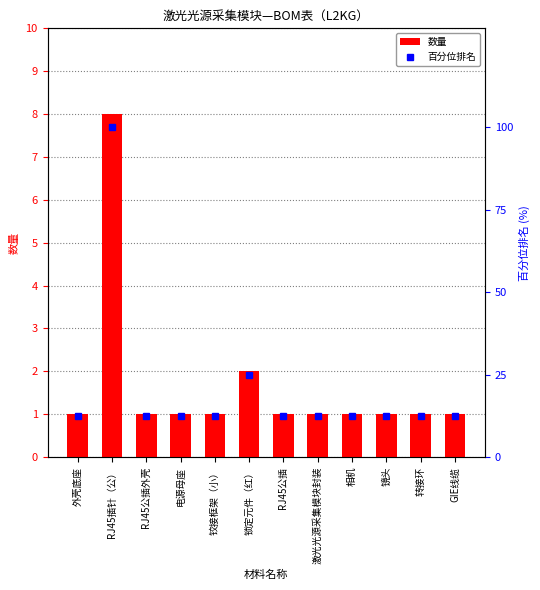

What is the value of the 百分位排名 bar at the 12th from the left?

12.5